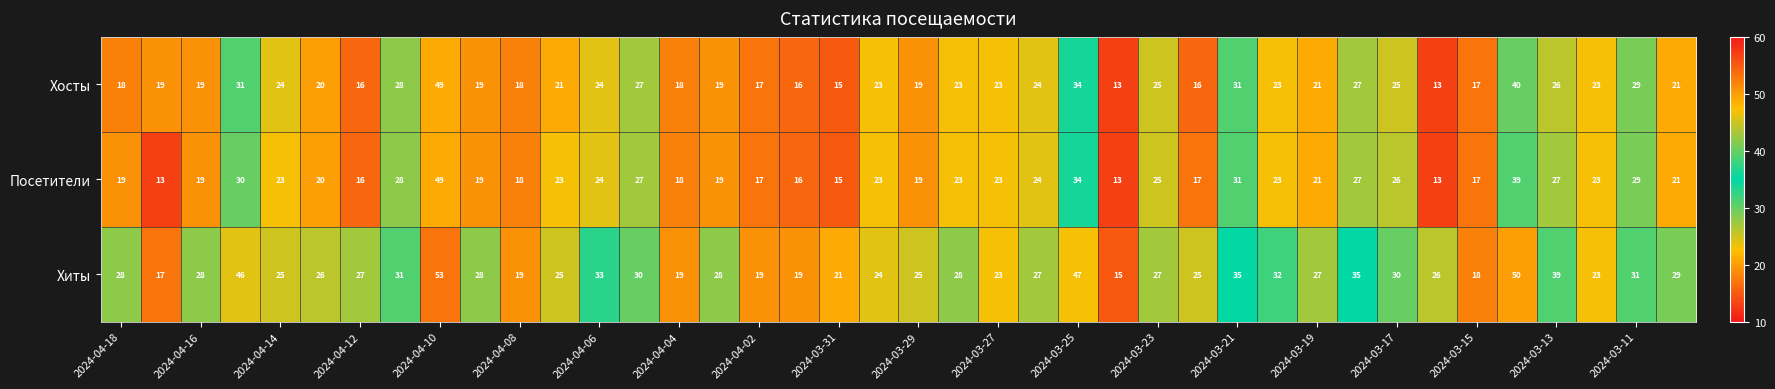

What is the maximum value for Посетители?

49